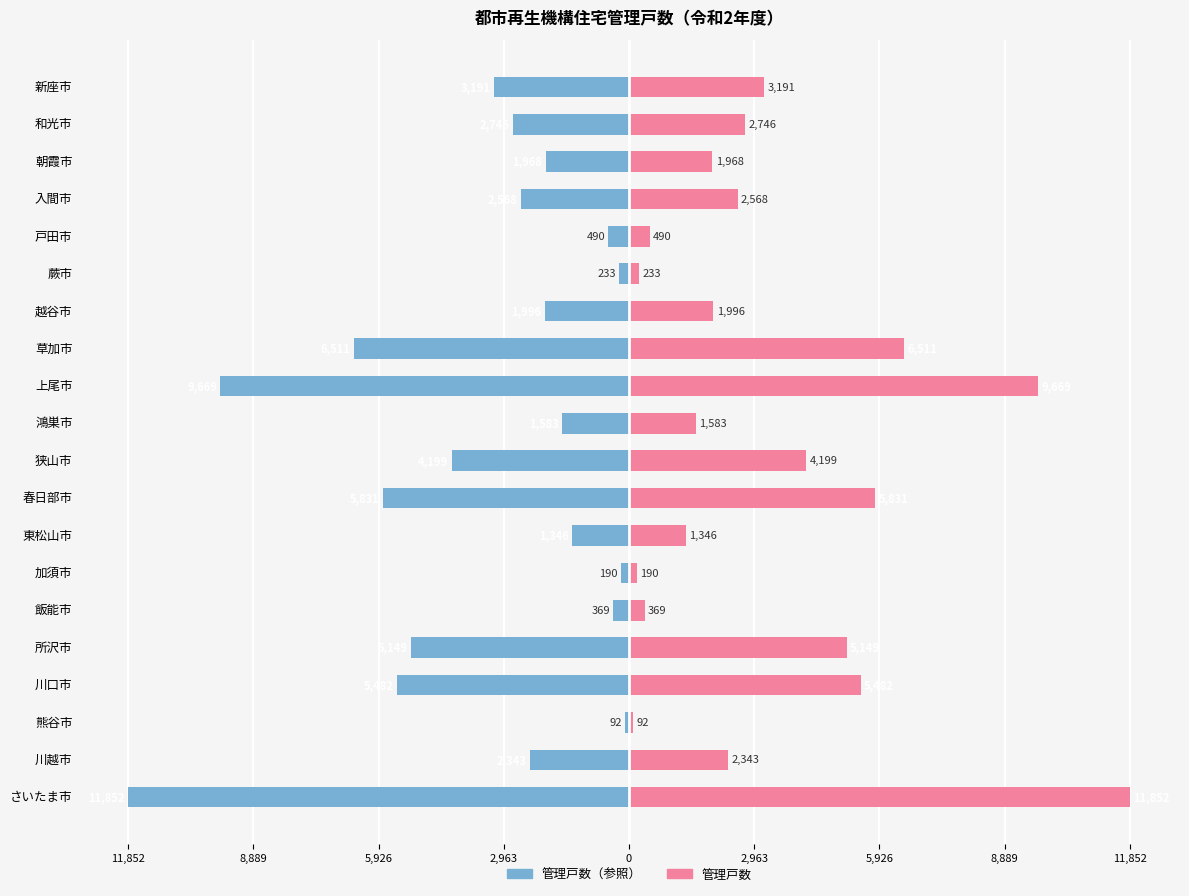

What is the maximum value shown in the chart?

11852